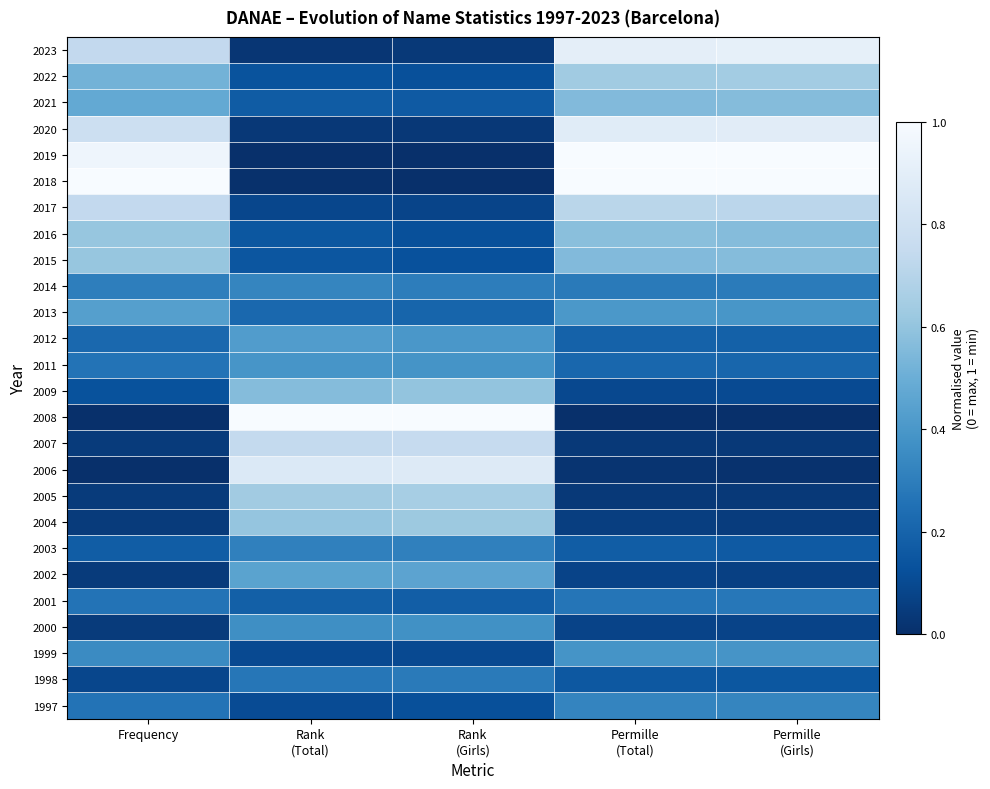

Reading left to right, extract all data points from this chart.

2023: Frequency=0.7	Rank
(Total)=0.0	Rank
(Girls)=0.0	Permille
(Total)=0.9	Permille
(Girls)=0.9
2022: Frequency=0.5	Rank
(Total)=0.1	Rank
(Girls)=0.1	Permille
(Total)=0.6	Permille
(Girls)=0.6
2021: Frequency=0.5	Rank
(Total)=0.2	Rank
(Girls)=0.2	Permille
(Total)=0.6	Permille
(Girls)=0.6
2020: Frequency=0.8	Rank
(Total)=0.0	Rank
(Girls)=0.0	Permille
(Total)=0.9	Permille
(Girls)=0.9
2019: Frequency=1.0	Rank
(Total)=0.0	Rank
(Girls)=0.0	Permille
(Total)=1.0	Permille
(Girls)=1.0
2018: Frequency=1.0	Rank
(Total)=0.0	Rank
(Girls)=0.0	Permille
(Total)=1.0	Permille
(Girls)=1.0
2017: Frequency=0.7	Rank
(Total)=0.1	Rank
(Girls)=0.1	Permille
(Total)=0.7	Permille
(Girls)=0.7
2016: Frequency=0.6	Rank
(Total)=0.1	Rank
(Girls)=0.1	Permille
(Total)=0.6	Permille
(Girls)=0.6
2015: Frequency=0.6	Rank
(Total)=0.1	Rank
(Girls)=0.1	Permille
(Total)=0.6	Permille
(Girls)=0.6
2014: Frequency=0.3	Rank
(Total)=0.3	Rank
(Girls)=0.3	Permille
(Total)=0.3	Permille
(Girls)=0.3
2013: Frequency=0.4	Rank
(Total)=0.2	Rank
(Girls)=0.2	Permille
(Total)=0.4	Permille
(Girls)=0.4
2012: Frequency=0.2	Rank
(Total)=0.4	Rank
(Girls)=0.4	Permille
(Total)=0.2	Permille
(Girls)=0.2
2011: Frequency=0.3	Rank
(Total)=0.4	Rank
(Girls)=0.4	Permille
(Total)=0.2	Permille
(Girls)=0.2
2009: Frequency=0.1	Rank
(Total)=0.6	Rank
(Girls)=0.6	Permille
(Total)=0.1	Permille
(Girls)=0.1
2008: Frequency=0.0	Rank
(Total)=1.0	Rank
(Girls)=1.0	Permille
(Total)=0.0	Permille
(Girls)=0.0
2007: Frequency=0.0	Rank
(Total)=0.7	Rank
(Girls)=0.8	Permille
(Total)=0.0	Permille
(Girls)=0.0
2006: Frequency=0.0	Rank
(Total)=0.9	Rank
(Girls)=0.9	Permille
(Total)=0.0	Permille
(Girls)=0.0
2005: Frequency=0.0	Rank
(Total)=0.6	Rank
(Girls)=0.7	Permille
(Total)=0.0	Permille
(Girls)=0.0
2004: Frequency=0.0	Rank
(Total)=0.6	Rank
(Girls)=0.6	Permille
(Total)=0.1	Permille
(Girls)=0.0
2003: Frequency=0.2	Rank
(Total)=0.3	Rank
(Girls)=0.3	Permille
(Total)=0.2	Permille
(Girls)=0.2
2002: Frequency=0.0	Rank
(Total)=0.5	Rank
(Girls)=0.5	Permille
(Total)=0.1	Permille
(Girls)=0.1
2001: Frequency=0.3	Rank
(Total)=0.2	Rank
(Girls)=0.2	Permille
(Total)=0.3	Permille
(Girls)=0.3
2000: Frequency=0.0	Rank
(Total)=0.4	Rank
(Girls)=0.4	Permille
(Total)=0.1	Permille
(Girls)=0.1
1999: Frequency=0.3	Rank
(Total)=0.1	Rank
(Girls)=0.1	Permille
(Total)=0.4	Permille
(Girls)=0.4
1998: Frequency=0.1	Rank
(Total)=0.3	Rank
(Girls)=0.3	Permille
(Total)=0.2	Permille
(Girls)=0.2
1997: Frequency=0.3	Rank
(Total)=0.1	Rank
(Girls)=0.1	Permille
(Total)=0.3	Permille
(Girls)=0.3